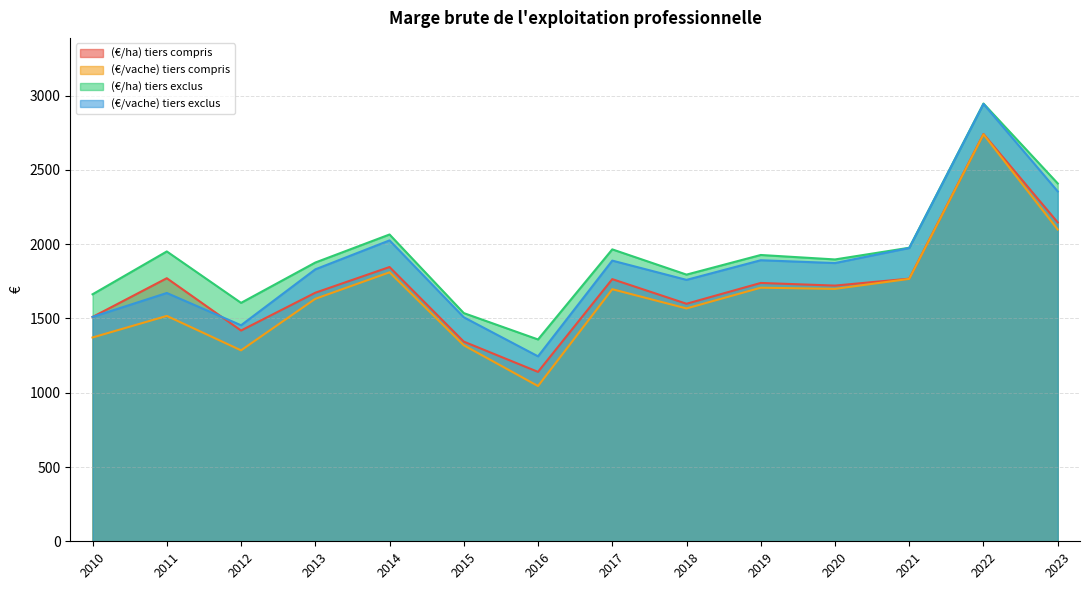

At which category does the chart reach its peak across all series?

2022